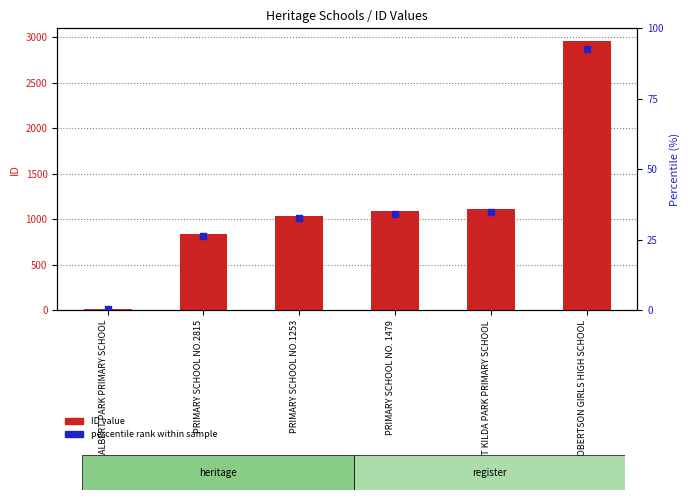

Which series has the widest spread of Y values?

ID value